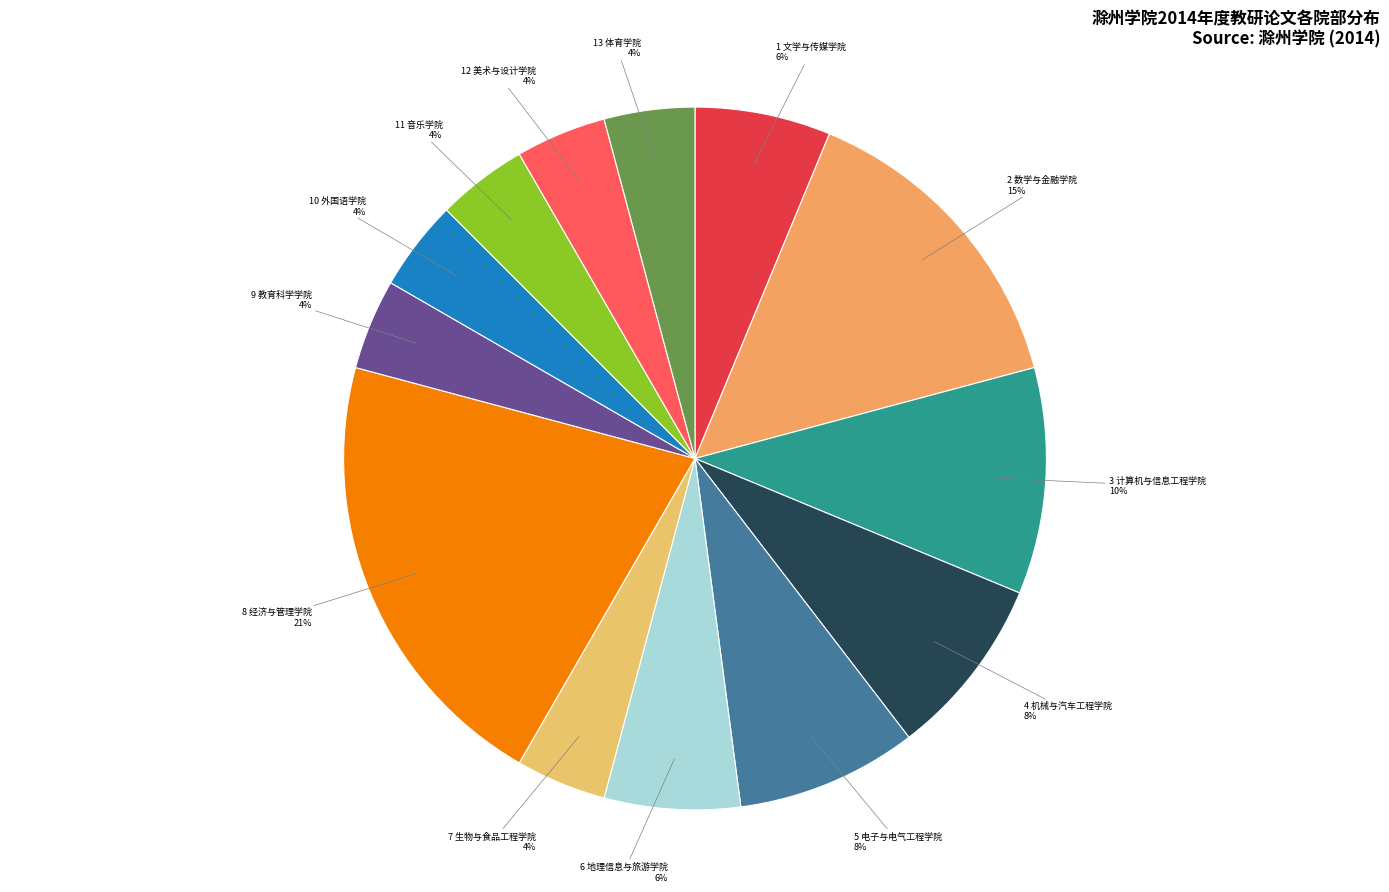

How many segments does this pie chart have?

13